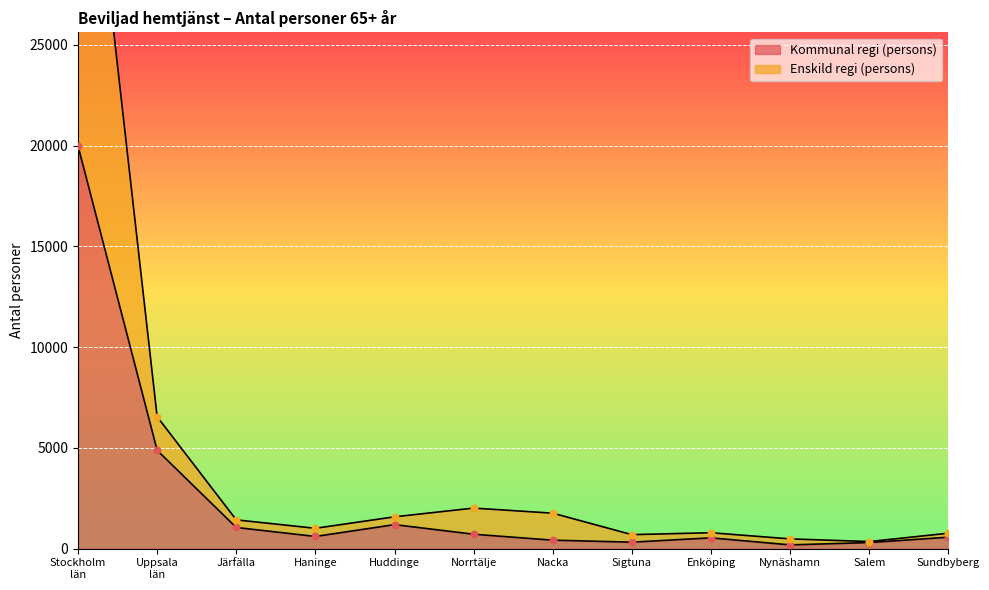

What are all the series names shown in the legend?

Kommunal regi (persons), Enskild regi (persons)